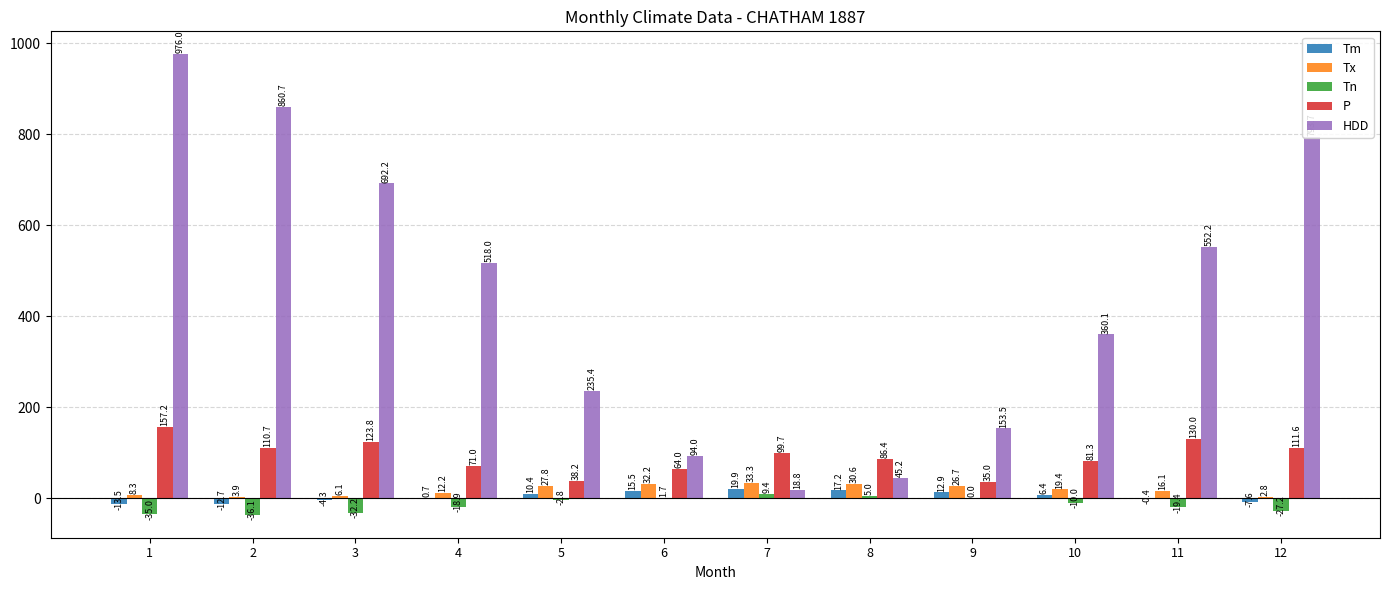

Reading left to right, transcribe all the data shown in this chart.

Tm: -13.5	-12.7	-4.3	0.7	10.4	15.5	19.9	17.2	12.9	6.4	-0.4	-7.6
Tx: 8.3	3.9	6.1	12.2	27.8	32.2	33.3	30.6	26.7	19.4	16.1	2.8
Tn: -35.0	-36.1	-32.2	-18.9	-2.8	1.7	9.4	5.0	0.0	-10.0	-19.4	-27.2
P: 157.2	110.7	123.8	71.0	38.2	64.0	99.7	86.4	35.0	81.3	130.0	111.6
HDD: 976.0	860.7	692.2	518.0	235.4	94.0	18.8	45.2	153.5	360.1	552.2	793.7